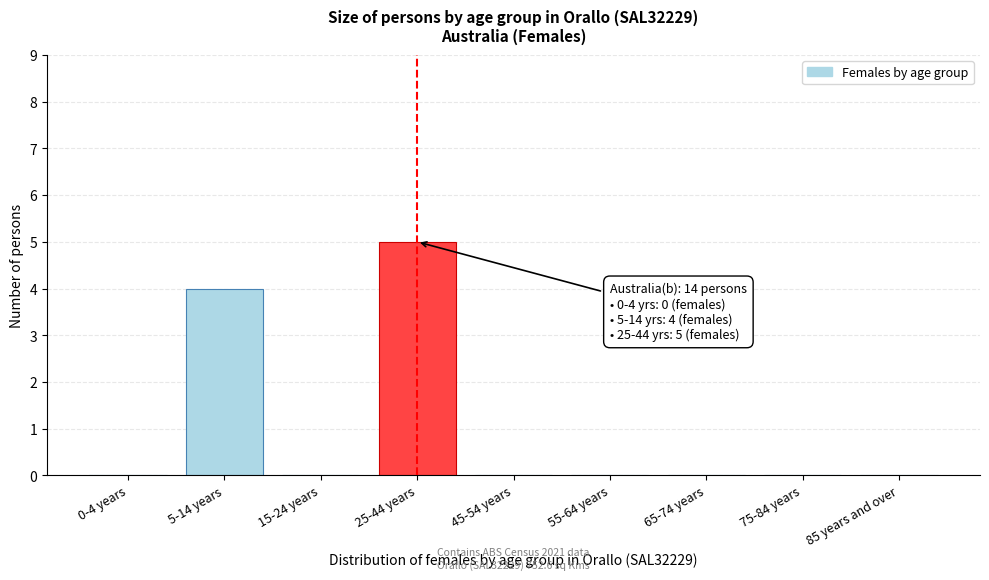

Reading right to left, list all the values displayed in this chart.

85 years and over=0	75-84 years=0	65-74 years=0	55-64 years=0	45-54 years=0	25-44 years=5	15-24 years=0	5-14 years=4	0-4 years=0